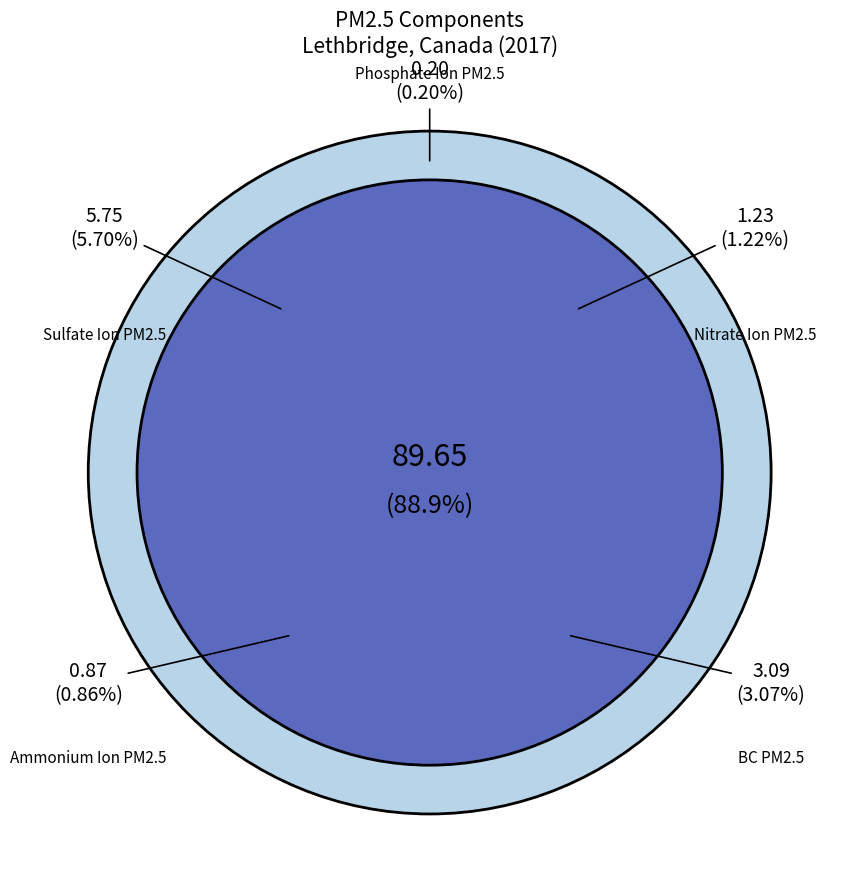

What percentage is the BC PM2.5 slice, to the nearest percent?

3%